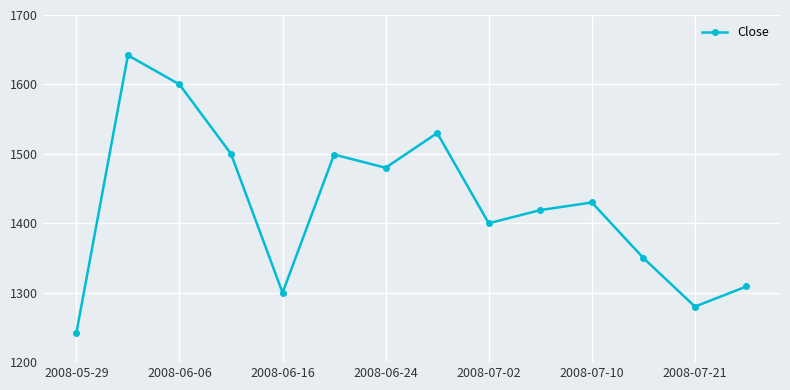

How many points are higher than both their immediate neighbors (excluding endpoints)?

4